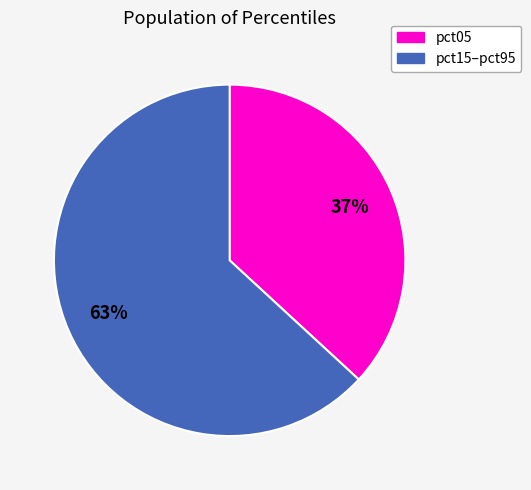

Count the number of slices in the pie.

2